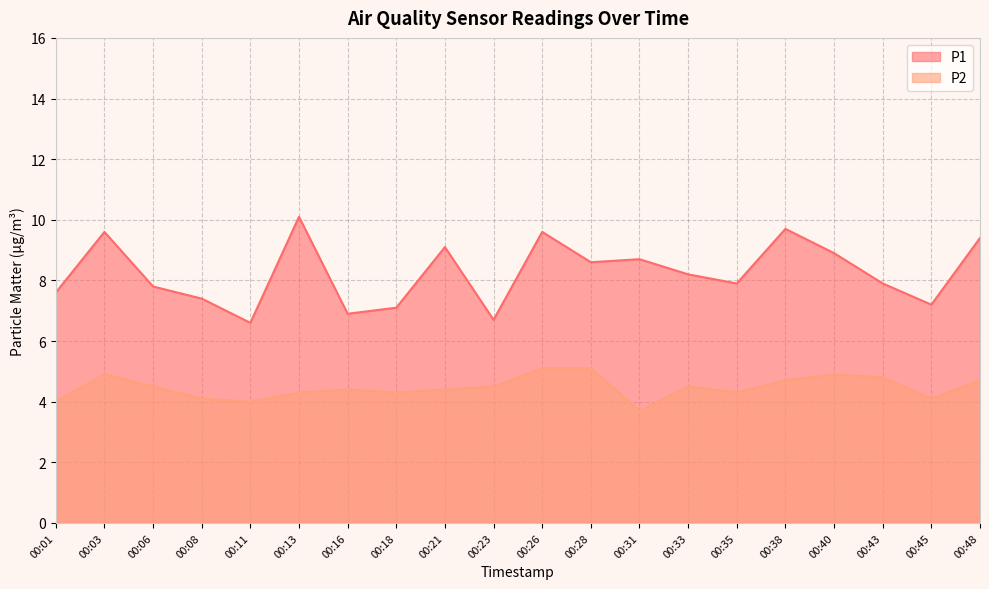

What is the sum of all P2 values?

89.3